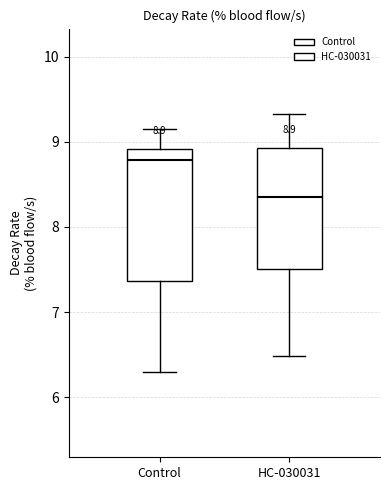

Which box has the lowest median line?

HC-030031